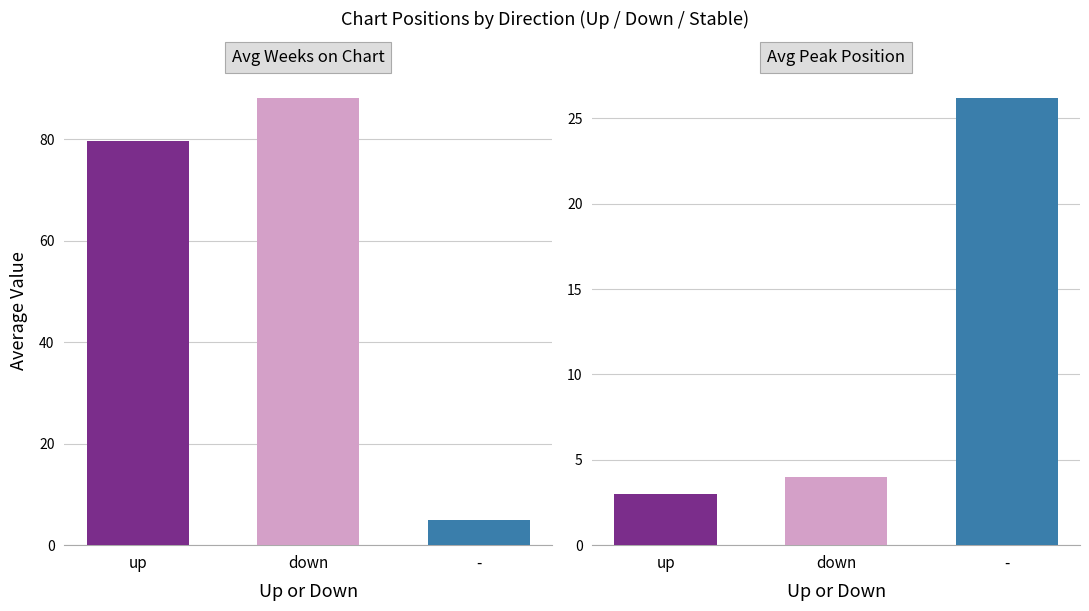

What position from the left is down?

2